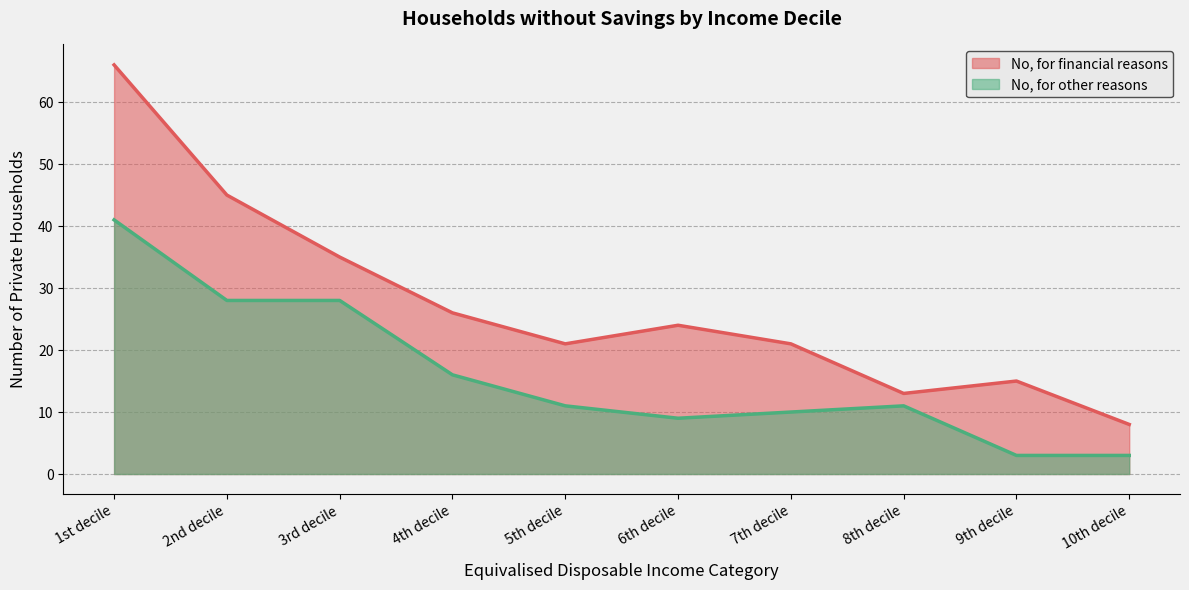

Reading left to right, what are all the values shown in this chart?

No, for financial reasons: 66	45	35	26	21	24	21	13	15	8
No, for other reasons: 41	28	28	16	11	9	10	11	3	3